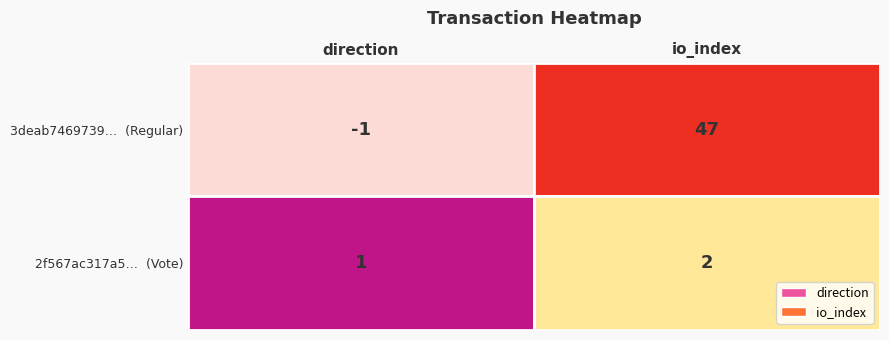

At which label is 3deab7469739c02692e12555e7c1651a6787510 closest to 23?

direction